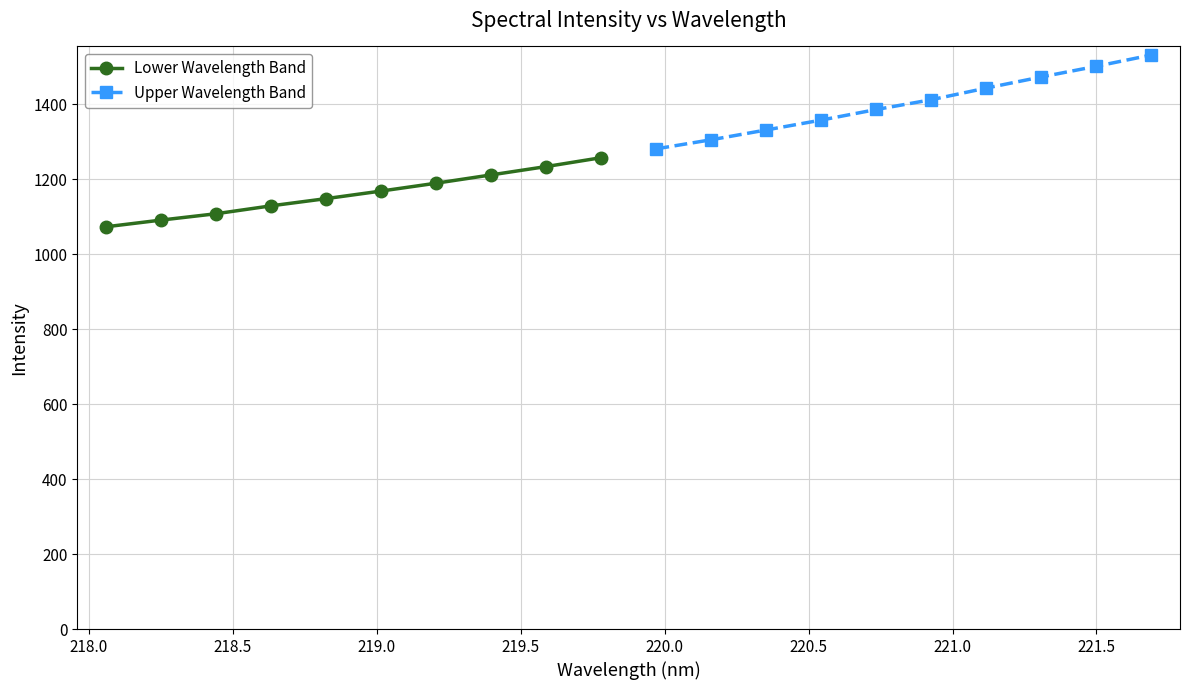

Count the number of data series in this chart.

2